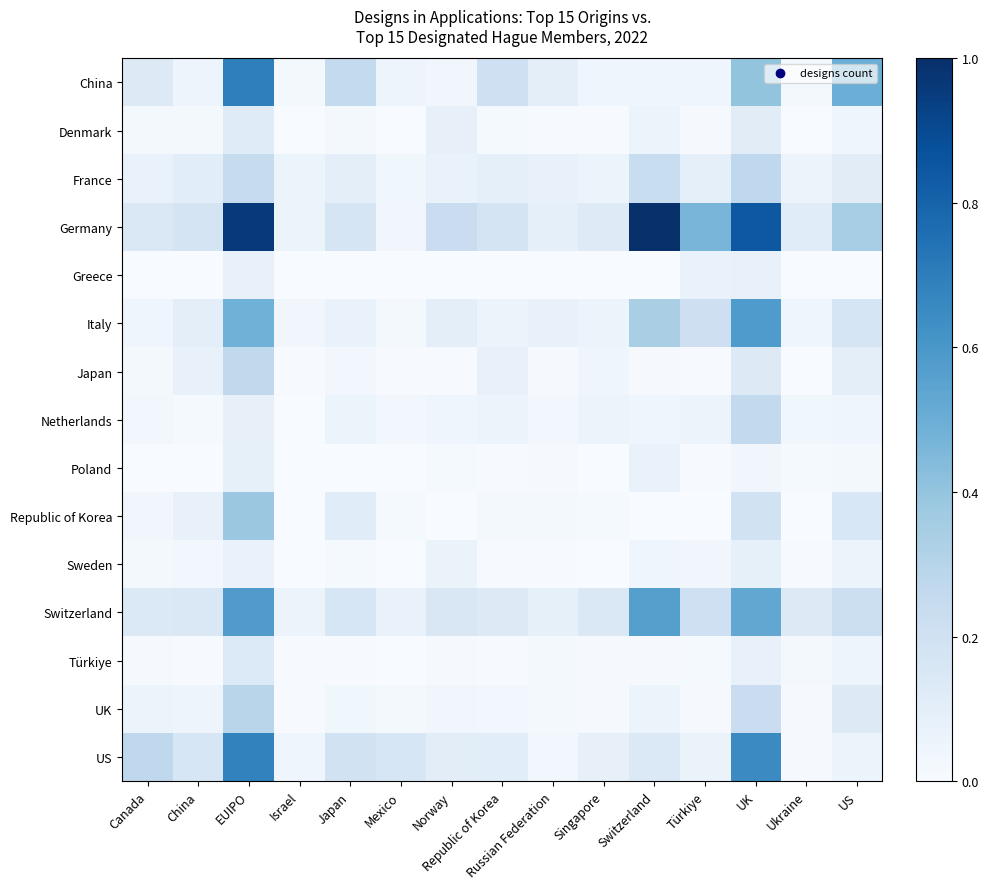

Reading left to right, transcribe all the data shown in this chart.

China: Canada=0.1	China=0.0	EUIPO=0.7	Israel=0.0	Japan=0.3	Mexico=0.1	Norway=0.0	Republic of Korea=0.2	Russian Federation=0.1	Singapore=0.0	Switzerland=0.0	Türkiye=0.0	UK=0.4	Ukraine=0.0	US=0.5
Denmark: Canada=0.0	China=0.0	EUIPO=0.1	Israel=0.0	Japan=0.0	Mexico=0.0	Norway=0.1	Republic of Korea=0.0	Russian Federation=0.0	Singapore=0.0	Switzerland=0.1	Türkiye=0.0	UK=0.1	Ukraine=0.0	US=0.0
France: Canada=0.1	China=0.1	EUIPO=0.2	Israel=0.1	Japan=0.1	Mexico=0.0	Norway=0.1	Republic of Korea=0.1	Russian Federation=0.1	Singapore=0.1	Switzerland=0.2	Türkiye=0.1	UK=0.3	Ukraine=0.1	US=0.1
Germany: Canada=0.1	China=0.2	EUIPO=1.0	Israel=0.1	Japan=0.2	Mexico=0.0	Norway=0.2	Republic of Korea=0.2	Russian Federation=0.1	Singapore=0.1	Switzerland=1.0	Türkiye=0.5	UK=0.8	Ukraine=0.1	US=0.3
Greece: Canada=0.0	China=0.0	EUIPO=0.1	Israel=0.0	Japan=0.0	Mexico=0.0	Norway=0.0	Republic of Korea=0.0	Russian Federation=0.0	Singapore=0.0	Switzerland=0.0	Türkiye=0.1	UK=0.1	Ukraine=0.0	US=0.0
Italy: Canada=0.0	China=0.1	EUIPO=0.5	Israel=0.0	Japan=0.1	Mexico=0.0	Norway=0.1	Republic of Korea=0.1	Russian Federation=0.1	Singapore=0.1	Switzerland=0.3	Türkiye=0.2	UK=0.6	Ukraine=0.0	US=0.2
Japan: Canada=0.0	China=0.1	EUIPO=0.3	Israel=0.0	Japan=0.0	Mexico=0.0	Norway=0.0	Republic of Korea=0.1	Russian Federation=0.0	Singapore=0.0	Switzerland=0.0	Türkiye=0.0	UK=0.1	Ukraine=0.0	US=0.1
Netherlands: Canada=0.0	China=0.0	EUIPO=0.1	Israel=0.0	Japan=0.1	Mexico=0.0	Norway=0.0	Republic of Korea=0.1	Russian Federation=0.0	Singapore=0.1	Switzerland=0.0	Türkiye=0.1	UK=0.3	Ukraine=0.0	US=0.0
Poland: Canada=0.0	China=0.0	EUIPO=0.1	Israel=0.0	Japan=0.0	Mexico=0.0	Norway=0.0	Republic of Korea=0.0	Russian Federation=0.0	Singapore=0.0	Switzerland=0.1	Türkiye=0.0	UK=0.0	Ukraine=0.0	US=0.0
Republic of Korea: Canada=0.0	China=0.1	EUIPO=0.4	Israel=0.0	Japan=0.1	Mexico=0.0	Norway=0.0	Republic of Korea=0.0	Russian Federation=0.0	Singapore=0.0	Switzerland=0.0	Türkiye=0.0	UK=0.2	Ukraine=0.0	US=0.2
Sweden: Canada=0.0	China=0.0	EUIPO=0.1	Israel=0.0	Japan=0.0	Mexico=0.0	Norway=0.1	Republic of Korea=0.0	Russian Federation=0.0	Singapore=0.0	Switzerland=0.0	Türkiye=0.0	UK=0.1	Ukraine=0.0	US=0.1
Switzerland: Canada=0.1	China=0.1	EUIPO=0.6	Israel=0.1	Japan=0.2	Mexico=0.1	Norway=0.1	Republic of Korea=0.1	Russian Federation=0.1	Singapore=0.1	Switzerland=0.6	Türkiye=0.2	UK=0.5	Ukraine=0.1	US=0.2
Türkiye: Canada=0.0	China=0.0	EUIPO=0.1	Israel=0.0	Japan=0.0	Mexico=0.0	Norway=0.0	Republic of Korea=0.0	Russian Federation=0.0	Singapore=0.0	Switzerland=0.0	Türkiye=0.0	UK=0.1	Ukraine=0.0	US=0.0
UK: Canada=0.1	China=0.0	EUIPO=0.3	Israel=0.0	Japan=0.0	Mexico=0.0	Norway=0.0	Republic of Korea=0.0	Russian Federation=0.0	Singapore=0.0	Switzerland=0.1	Türkiye=0.0	UK=0.2	Ukraine=0.0	US=0.1
US: Canada=0.3	China=0.2	EUIPO=0.7	Israel=0.0	Japan=0.2	Mexico=0.2	Norway=0.1	Republic of Korea=0.1	Russian Federation=0.0	Singapore=0.1	Switzerland=0.1	Türkiye=0.1	UK=0.7	Ukraine=0.0	US=0.1